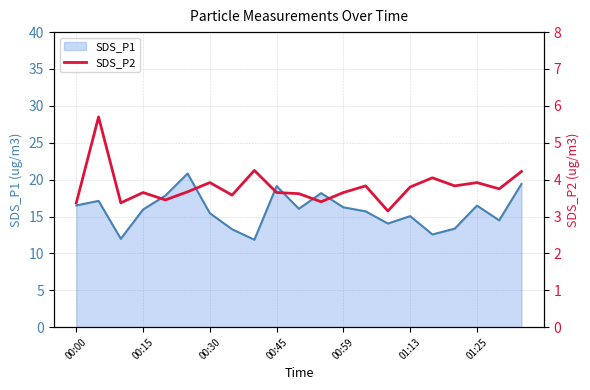

True or false: the data shows 3.8 at 13.

True